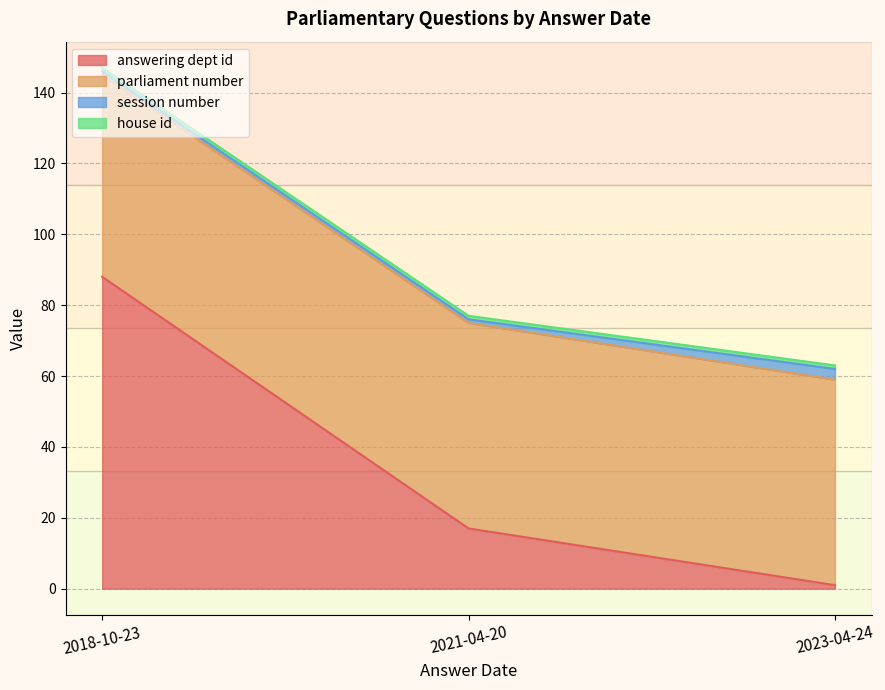

Is the value of answering dept id at 2021-04-20 greater than the value of session number at 2023-04-24?

Yes